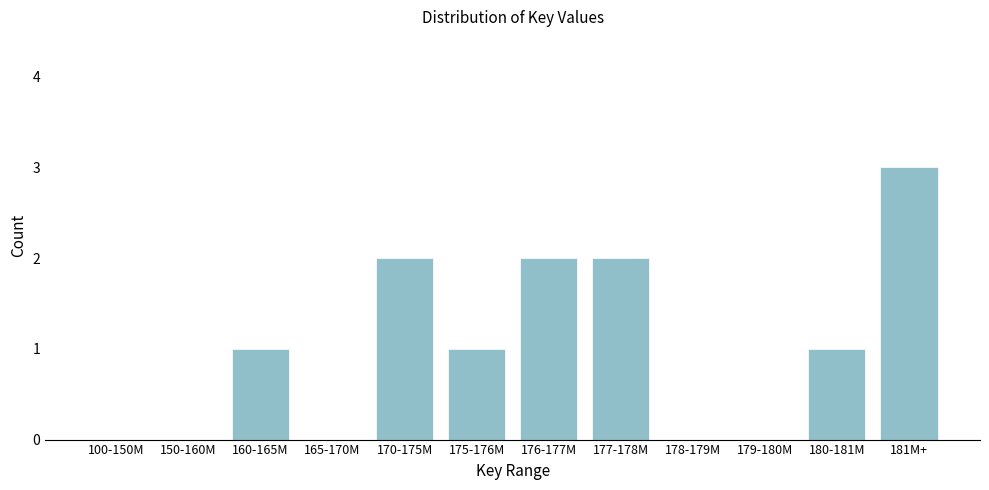

Reading right to left, transcribe all the data shown in this chart.

181M+=3	180-181M=1	179-180M=0	178-179M=0	177-178M=2	176-177M=2	175-176M=1	170-175M=2	165-170M=0	160-165M=1	150-160M=0	100-150M=0